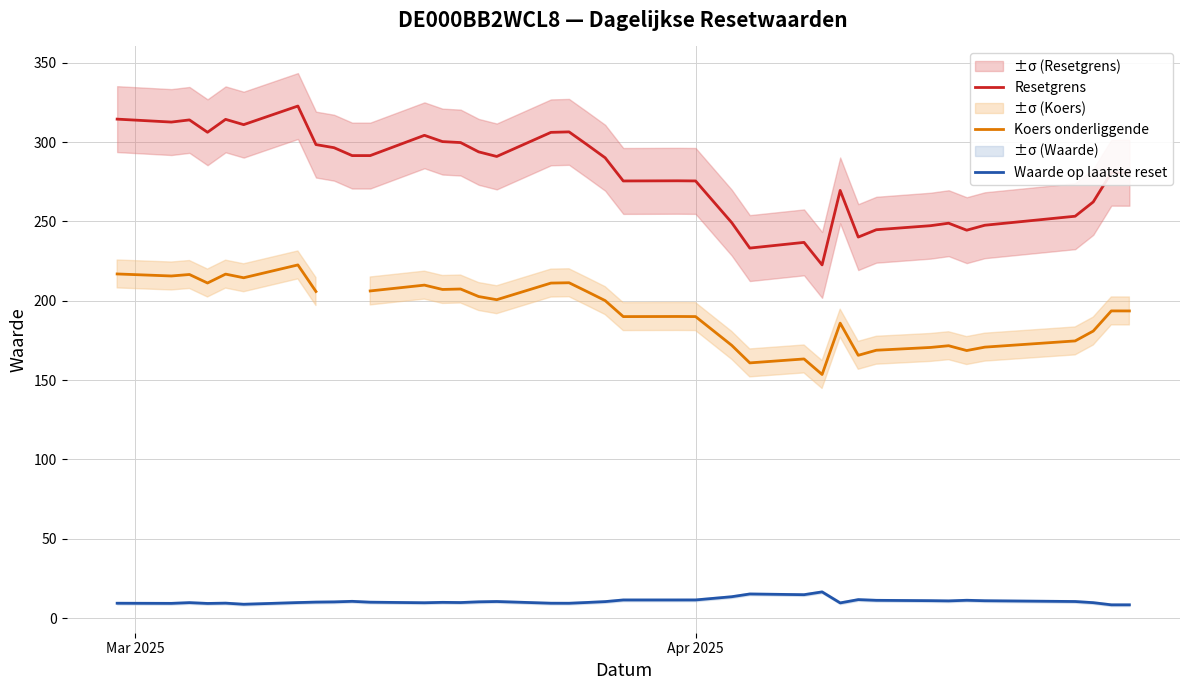

True or false: Resetgrens and Koers onderliggende cross at least once.

False